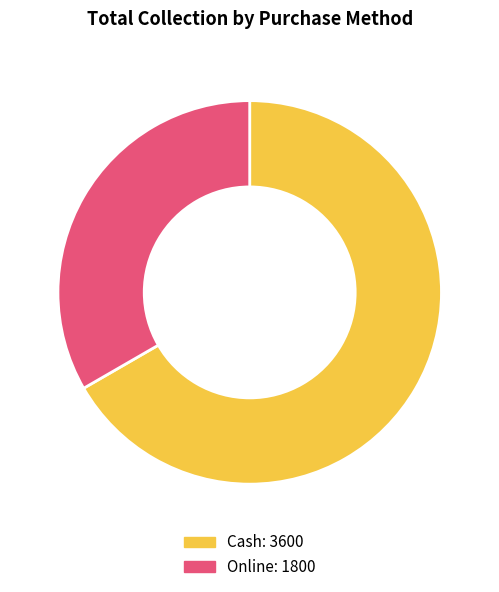

Is it true that Cash is 77% of the pie?

False